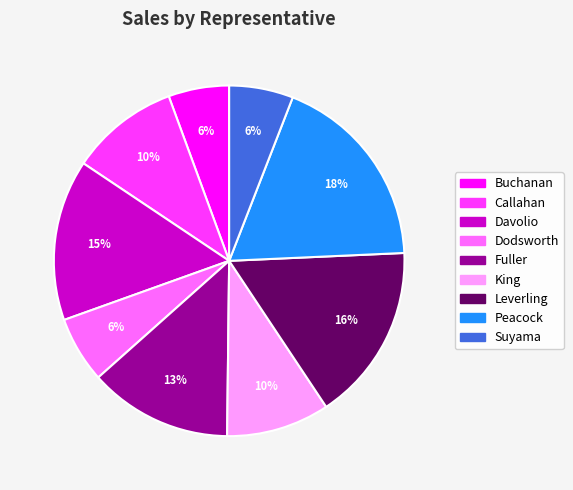

To the nearest percent, what is the average slice percentage?

11%